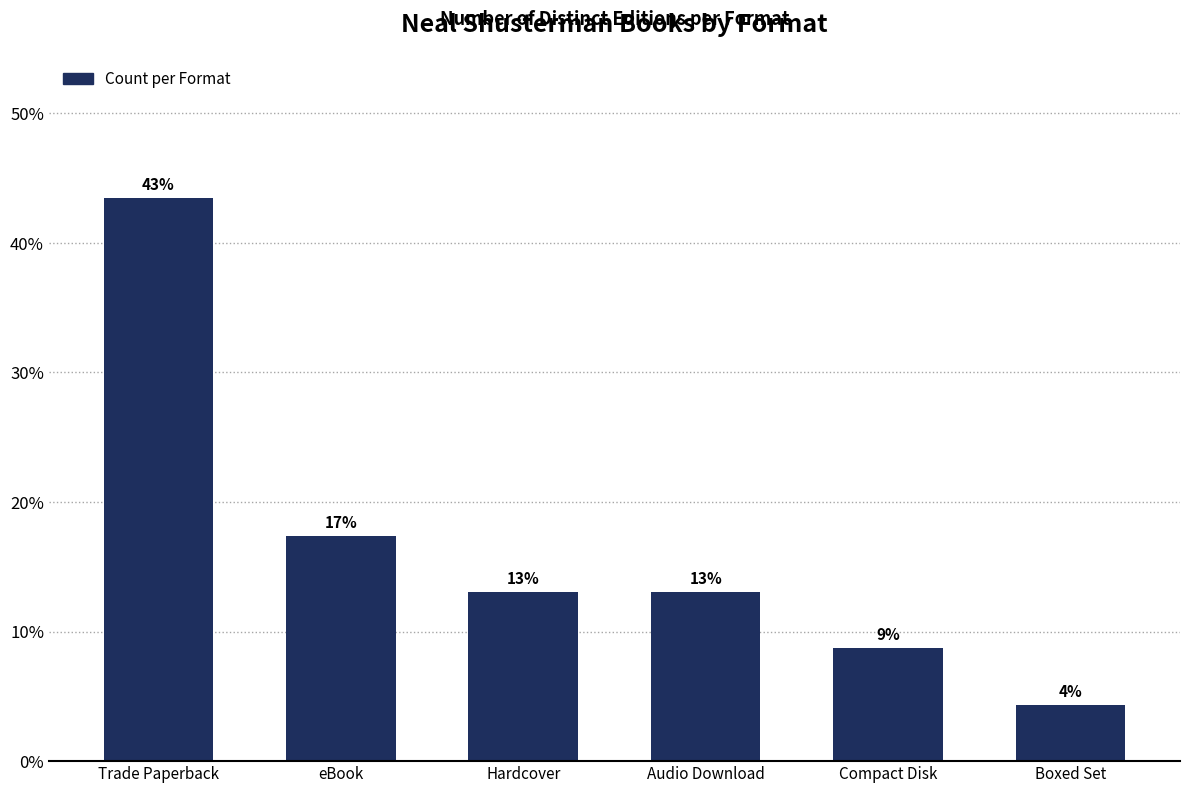

Reading left to right, transcribe all the data shown in this chart.

Trade Paperback=43.5	eBook=17.4	Hardcover=13.0	Audio Download=13.0	Compact Disk=8.7	Boxed Set=4.3